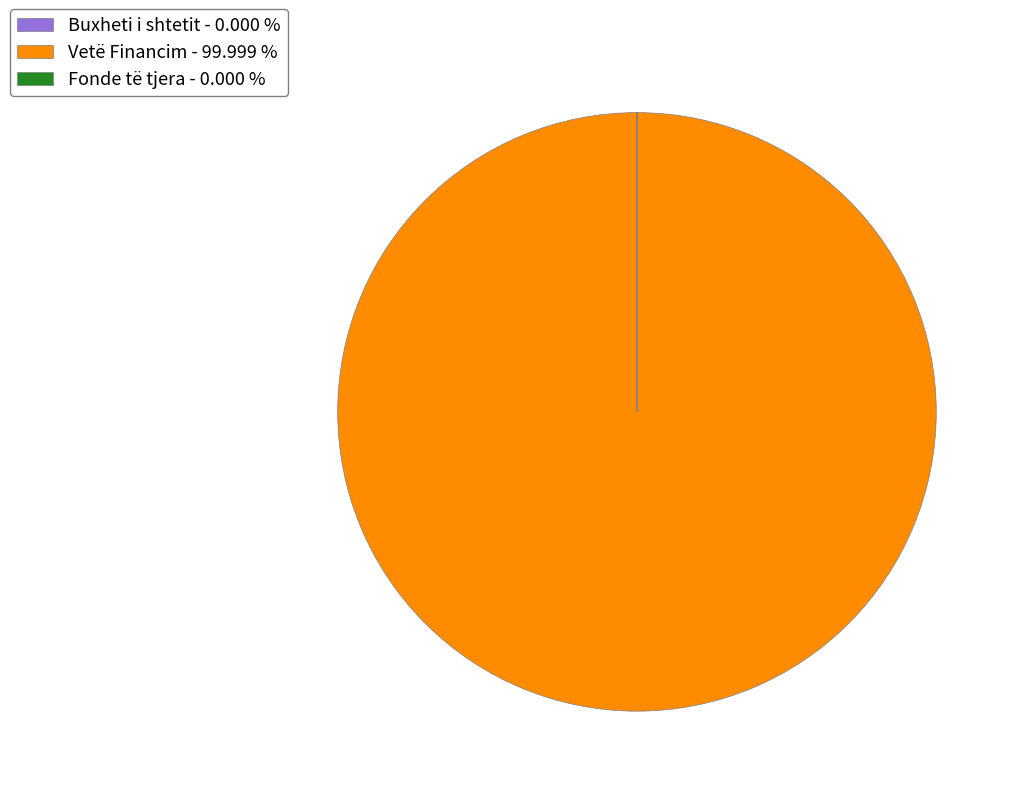

Does any single category account for the majority?

Yes